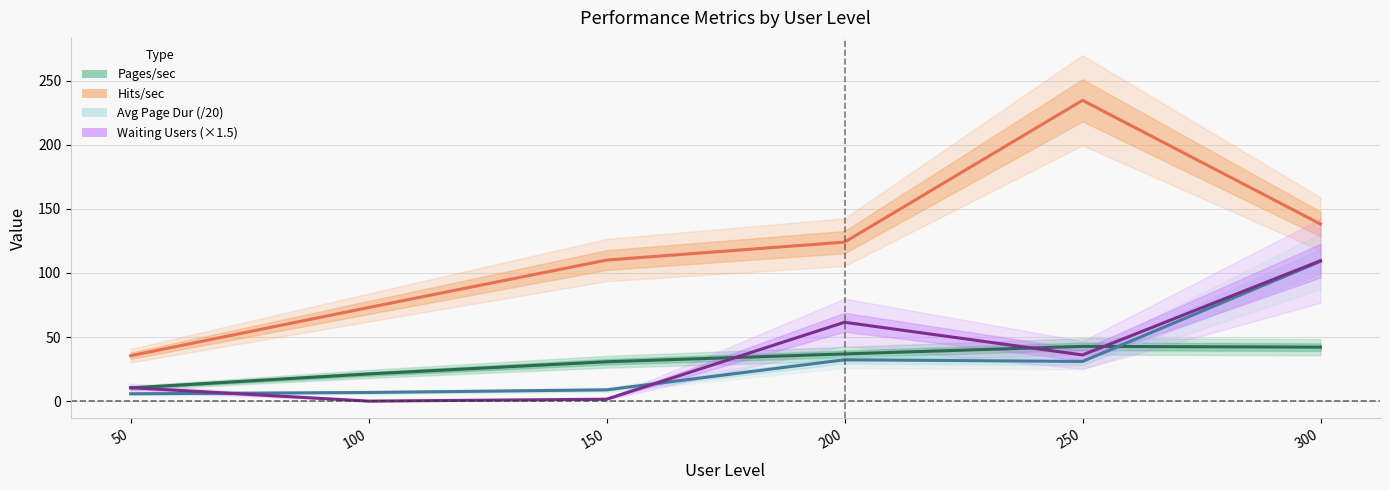

Is the value of Avg Page Dur at 200 greater than the value of Hits/sec at 250?

No